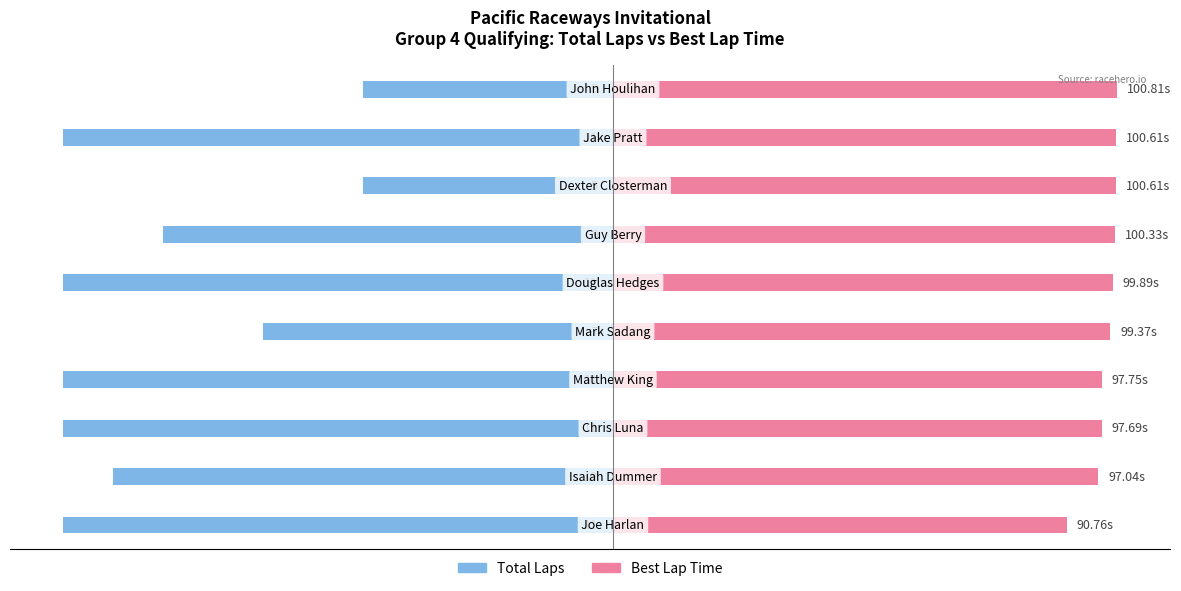

What is the label of the 1st bar from the right?

9